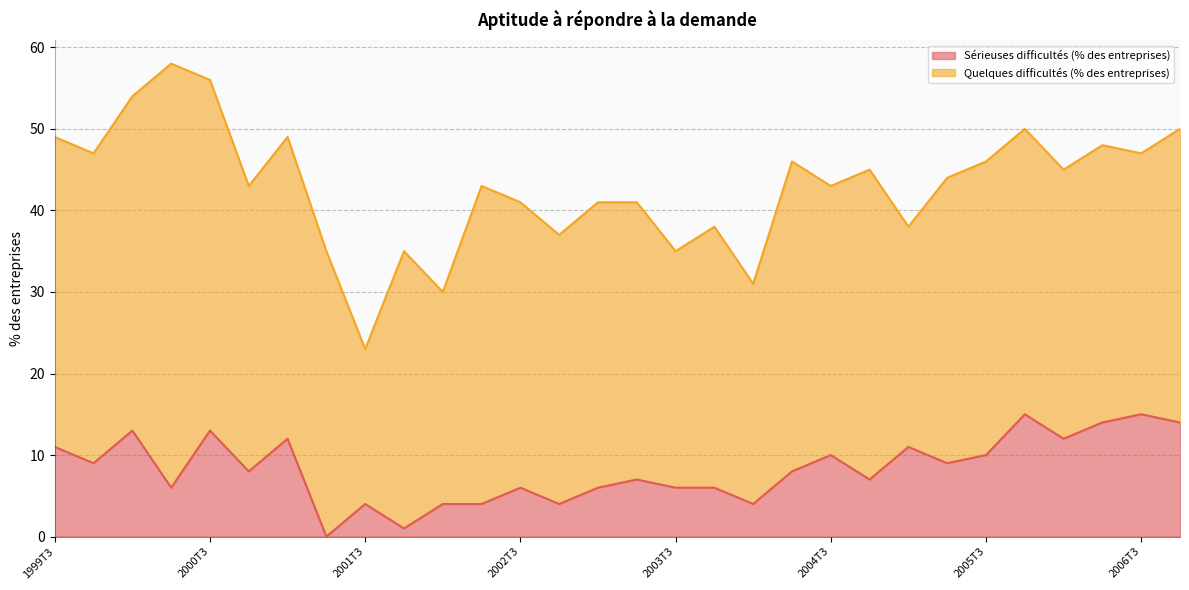

Rank the categories by value from lowest to highest.

2001T2, 2001T4, 2001T3, 2002T1, 2002T2, 2002T4, 2004T1, 2000T2, 2002T3, 2003T1, 2003T3, 2003T4, 2003T2, 2004T4, 2000T4, 2004T2, 1999T4, 2005T2, 2004T3, 2005T3, 1999T3, 2005T1, 2001T1, 2006T1, 2000T1, 2000T3, 2006T2, 2006T4, 2005T4, 2006T3